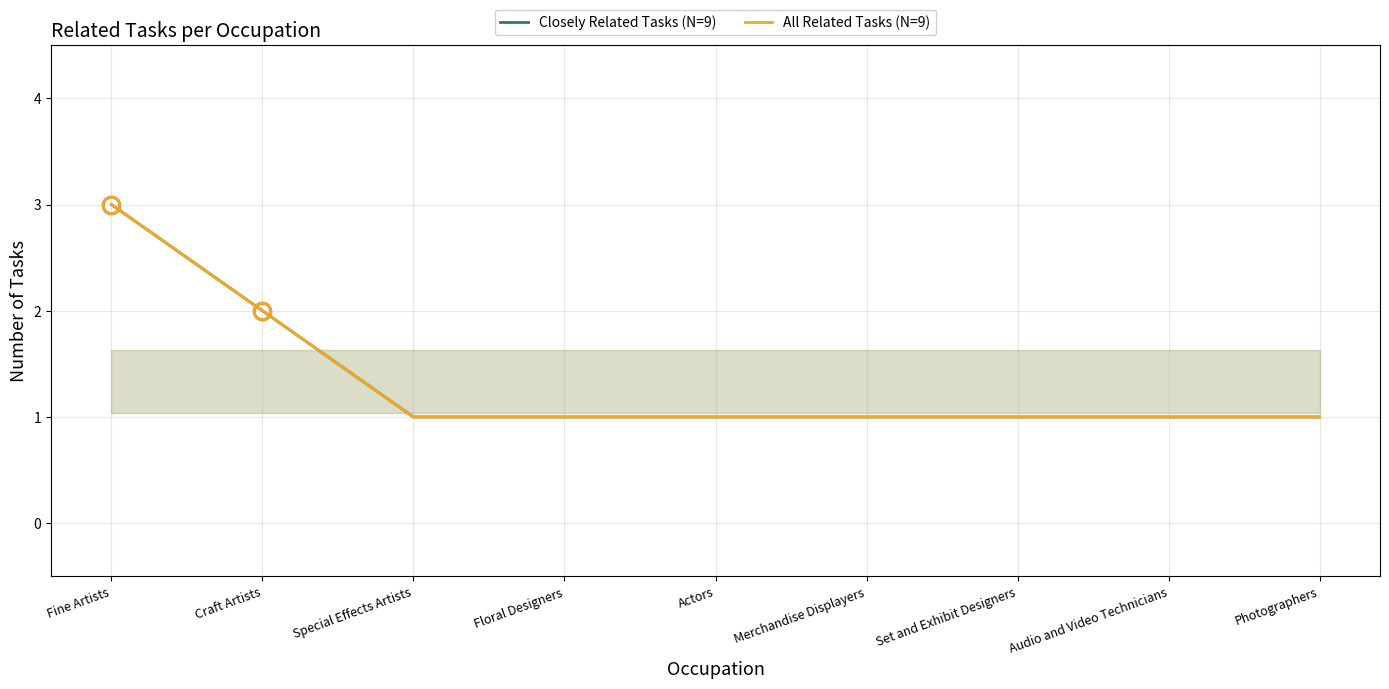

At how many categories does at least one series exceed 1?

2